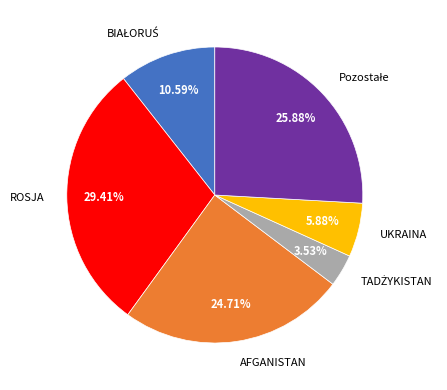

To the nearest percent, what percentage of the pie is UKRAINA?

6%